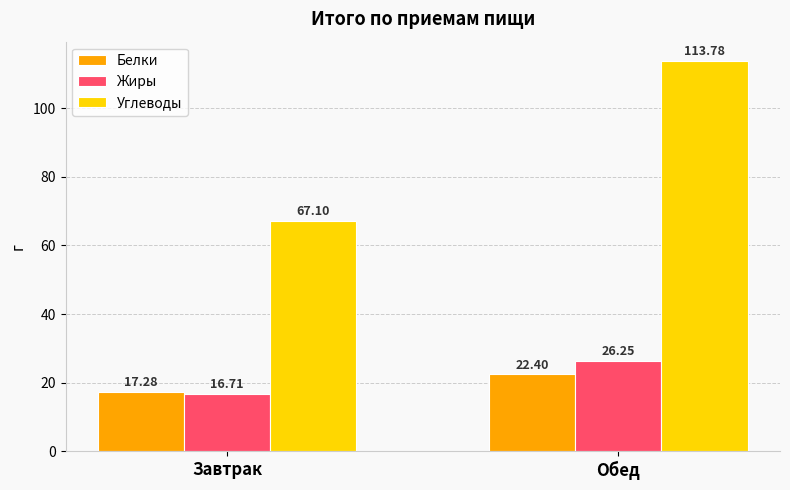

List the series in order of their peak value, highest first.

Углеводы, Жиры, Белки